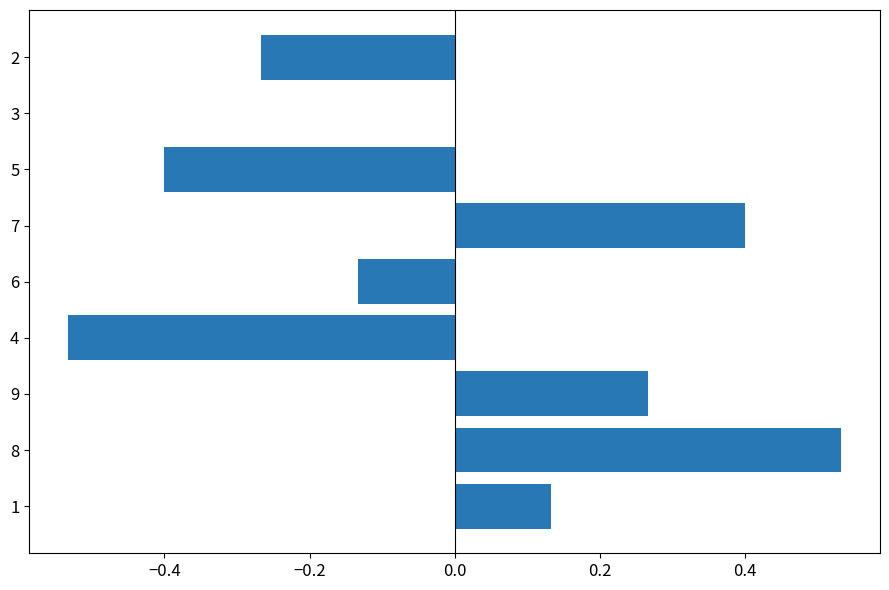

Count the number of categories in the chart.

9